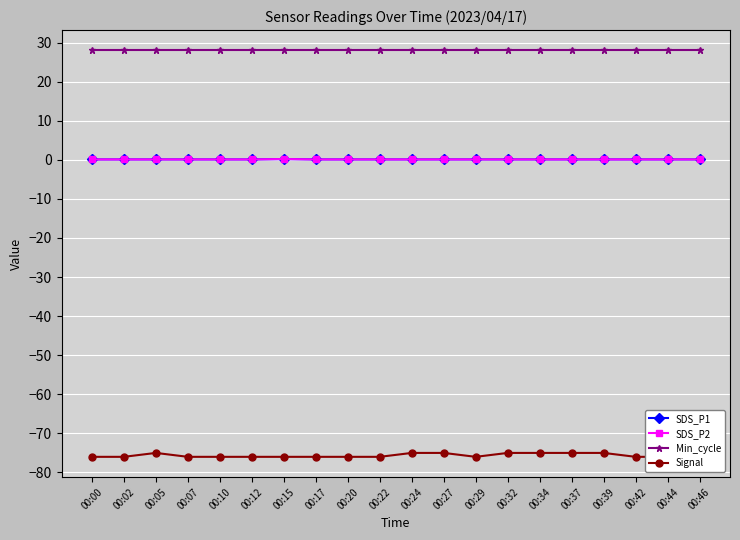

At how many categories does at least one series exceed 9?

20